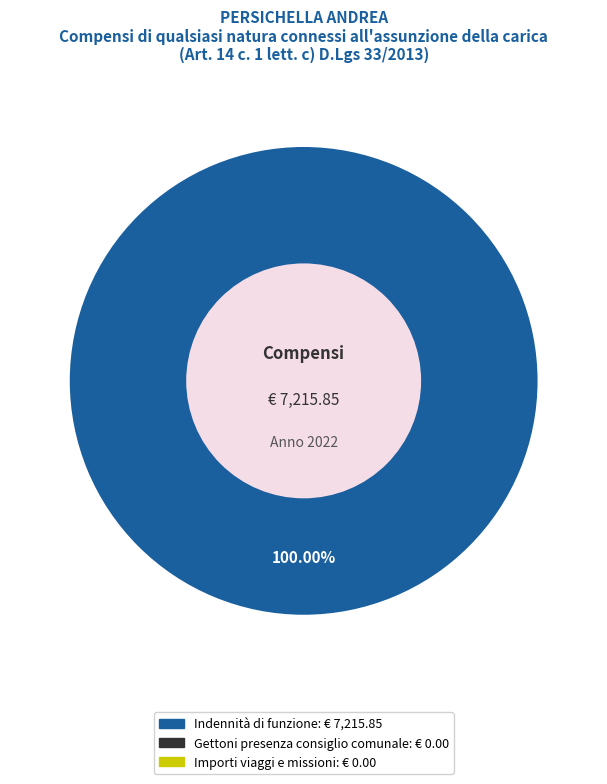

Is there a majority slice in this chart?

Yes